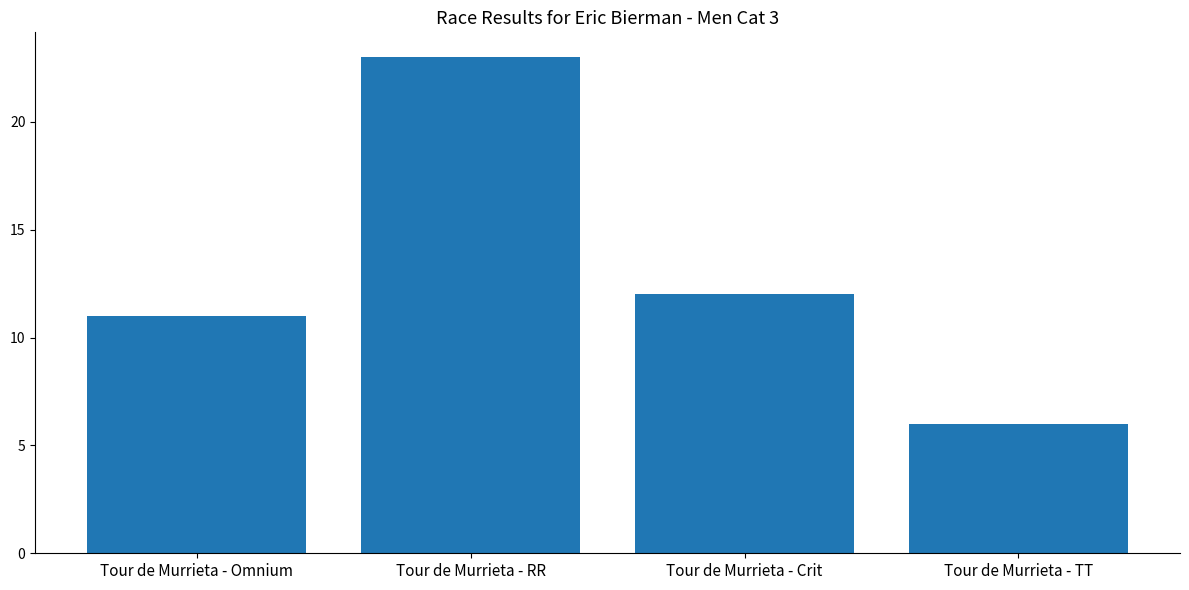

Reading left to right, transcribe all the data shown in this chart.

11	23	12	6